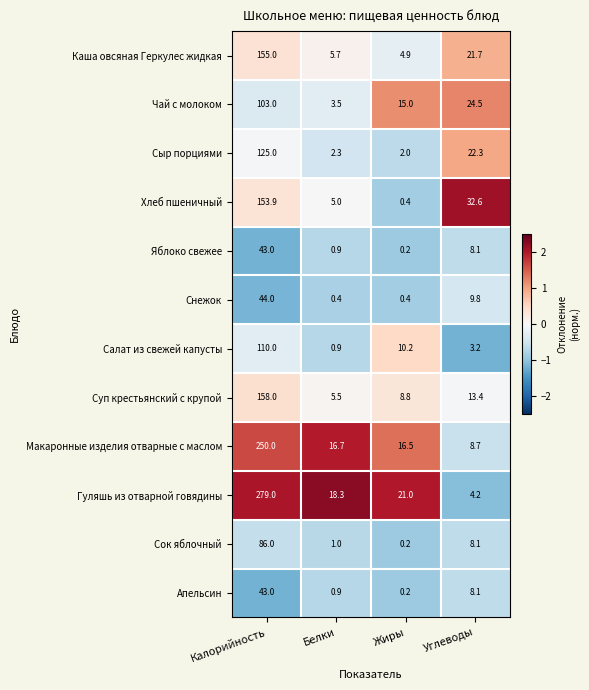

At how many categories does at least one series exceed 0?

4